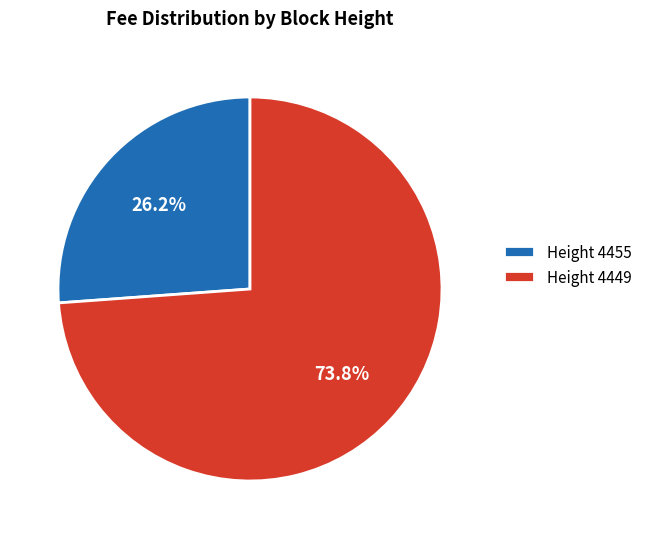

Rank the categories by value from highest to lowest.

Height 4449, Height 4455